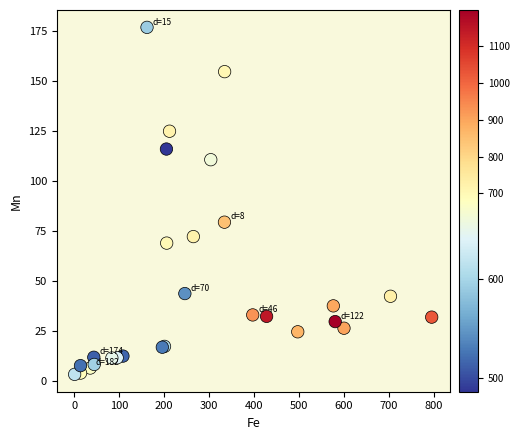

What Y value in the scatter plot is closest to 90?

79.4